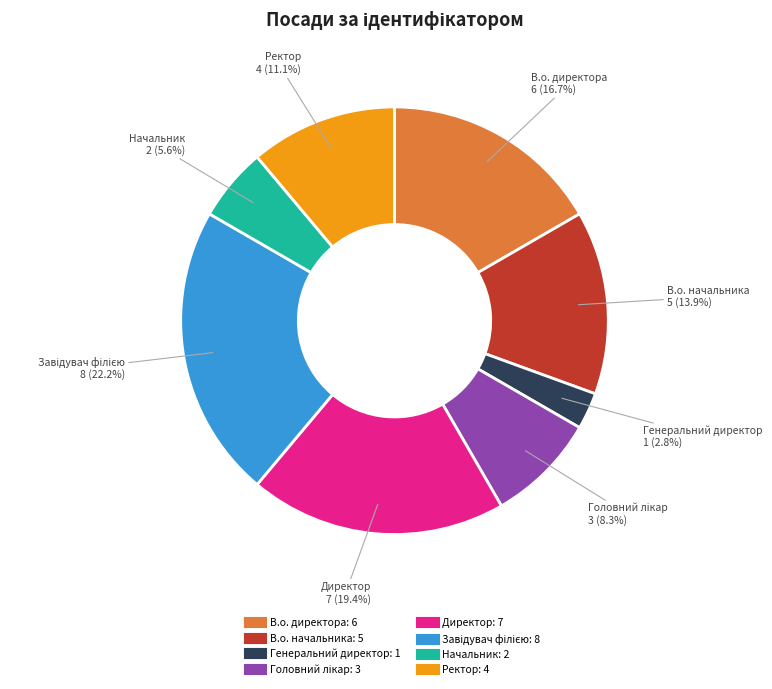

To the nearest percent, what is the average slice percentage?

12%